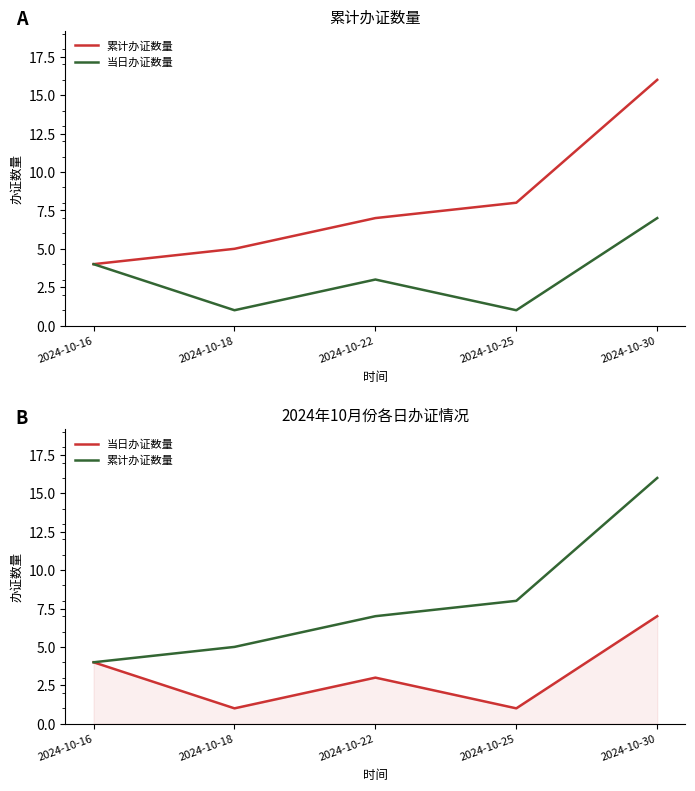

True or false: 当日办证数量 and 累计办证数量 cross at least once.

False